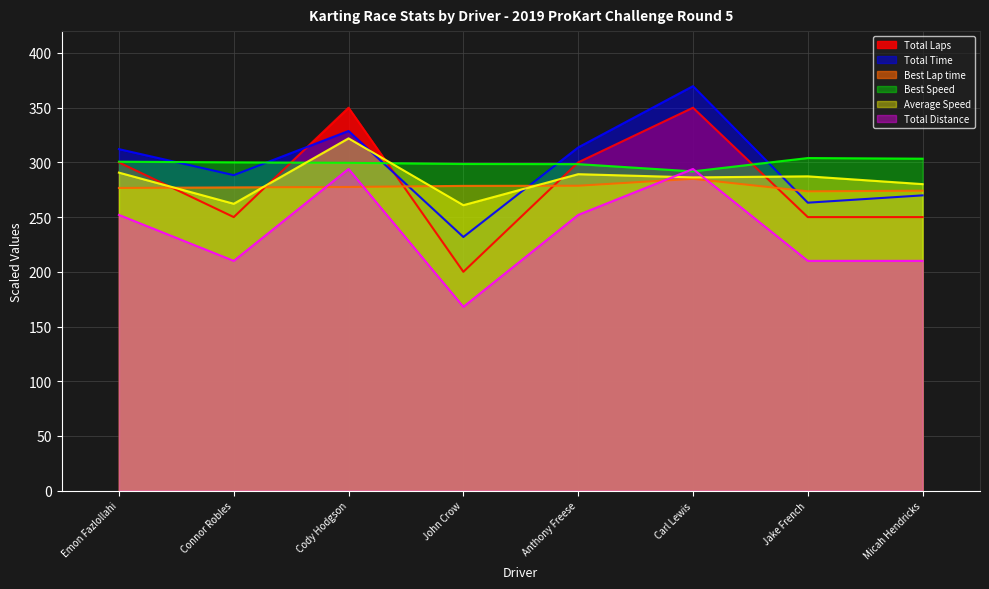

What is the label of the 3rd point from the right?

Carl Lewis